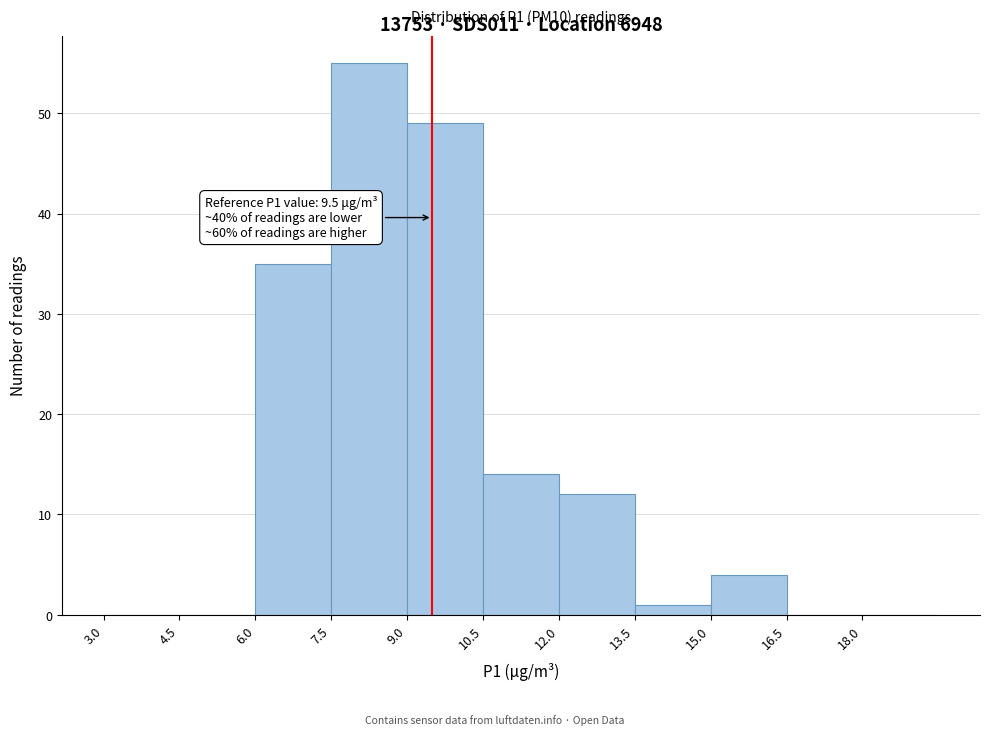

Which range on the x-axis has the tallest bar?

7.5 to 9.0